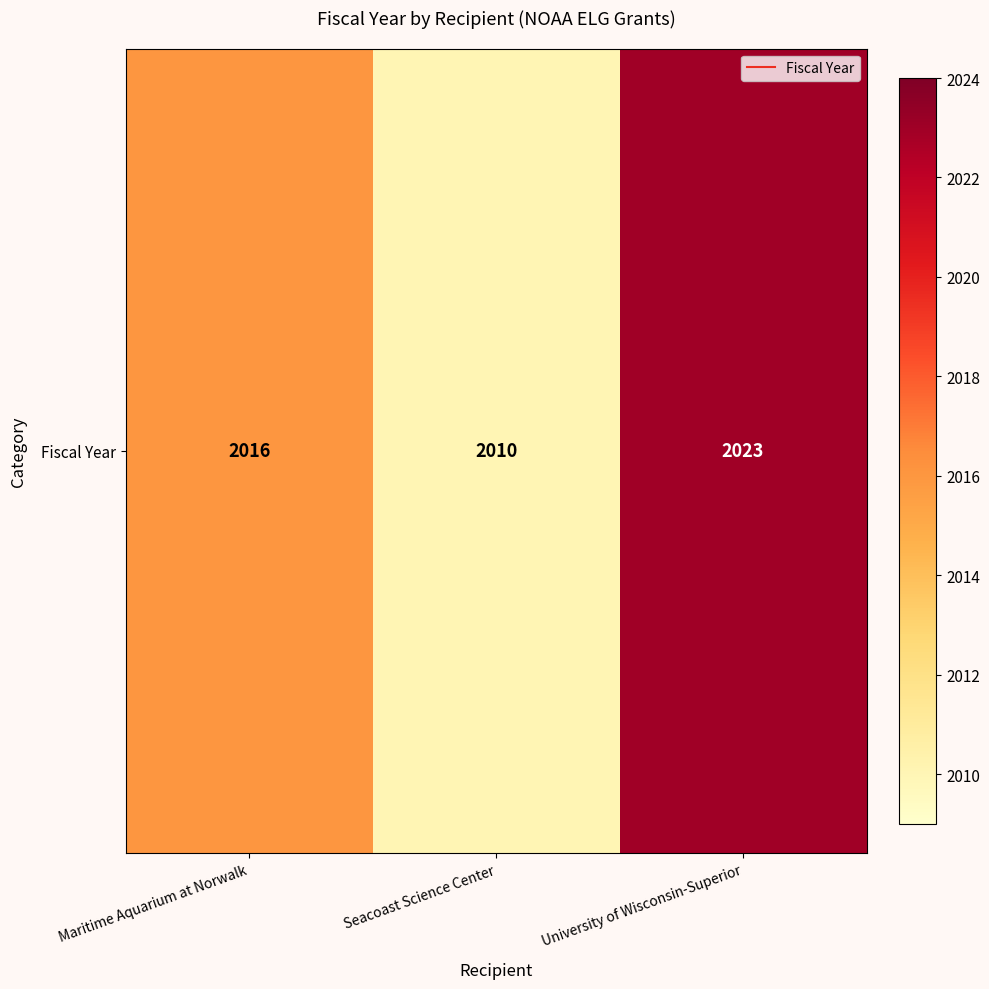

List the labels in order of value, smallest first.

Seacoast Science Center, Maritime Aquarium at Norwalk, University of Wisconsin-Superior